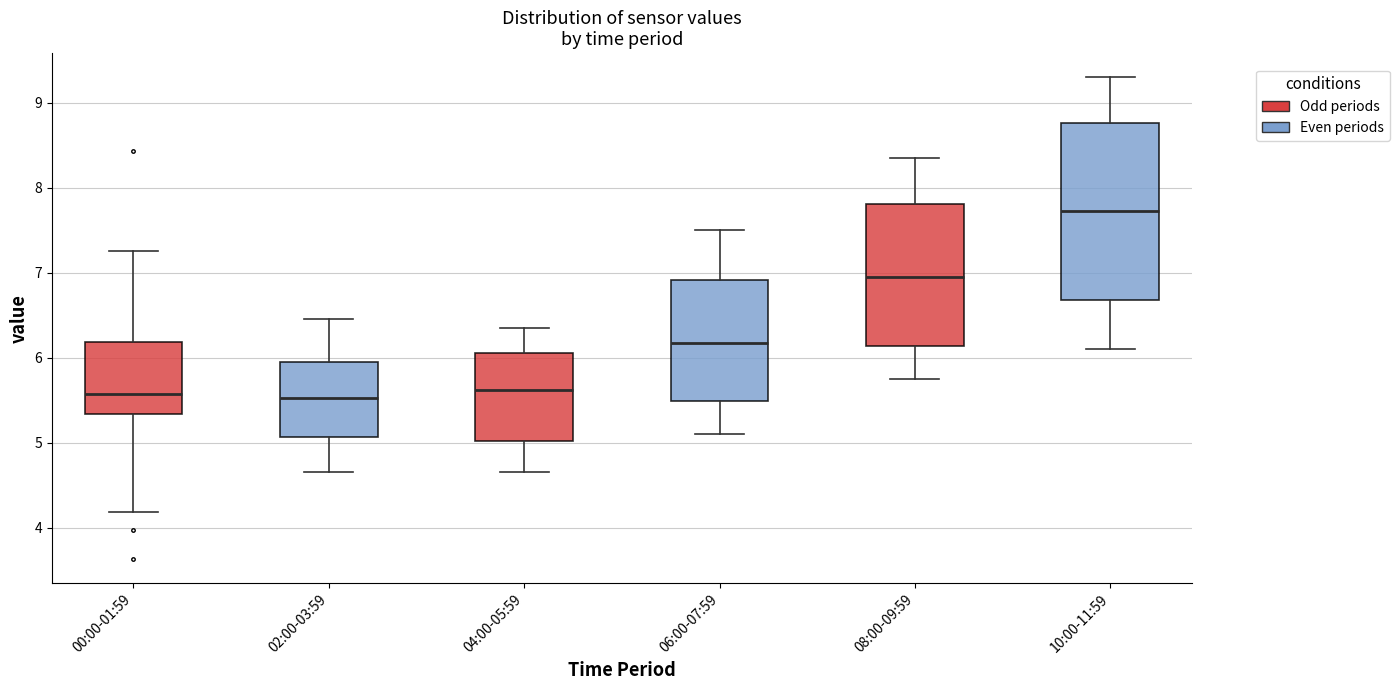

Comparing the boxes themselves (not the whiskers), which one is the tallest?

10:00-11:59